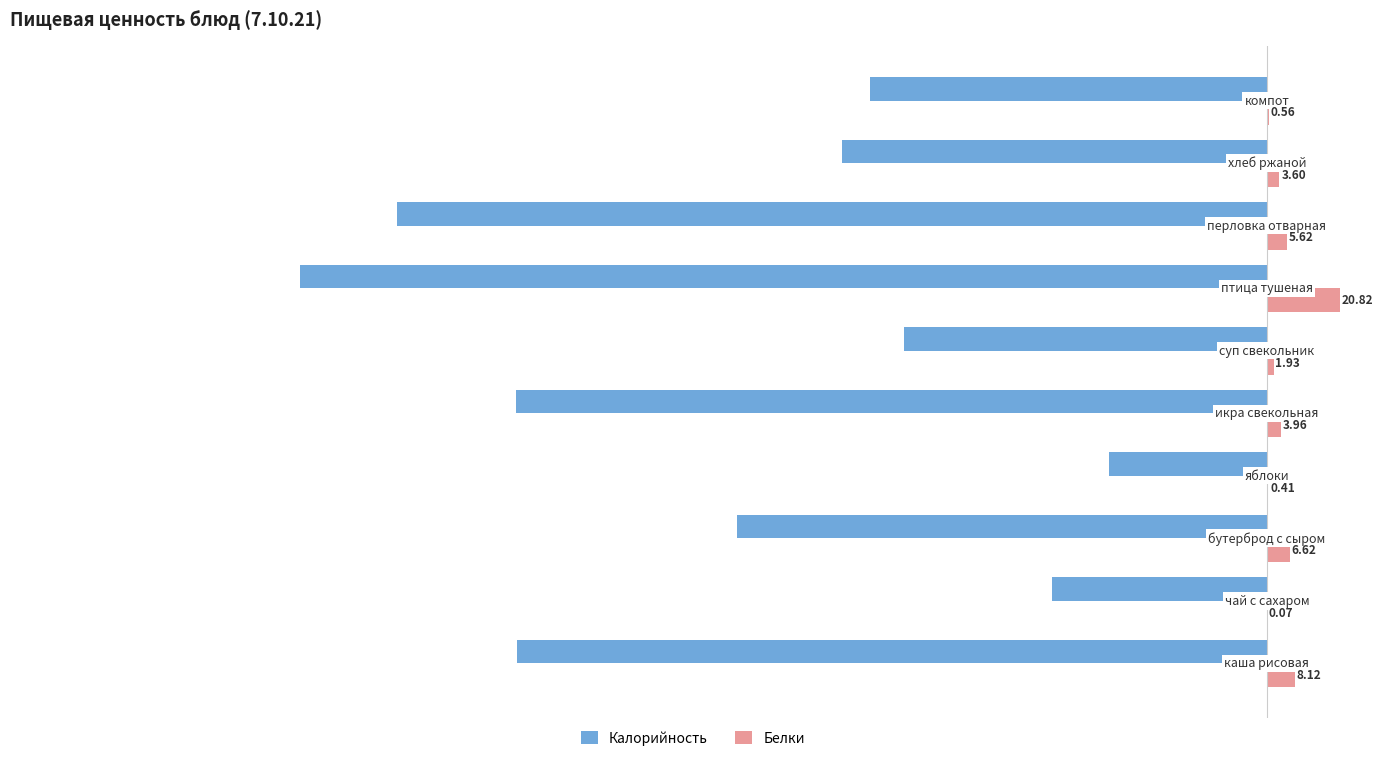

What is the sum of all Белки values?

51.7